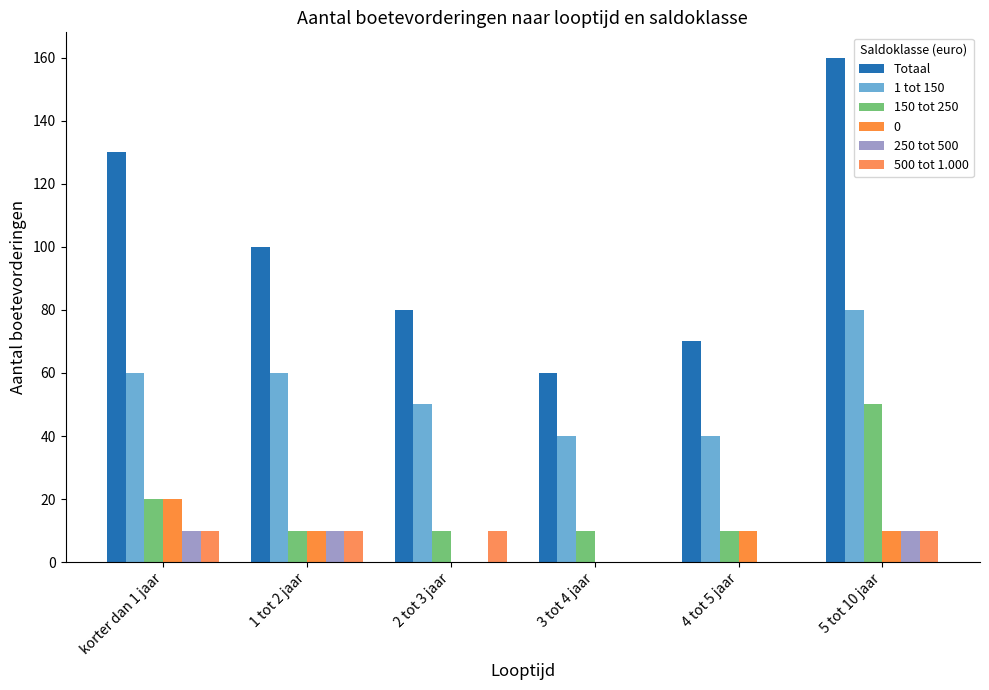

Does the chart contain stacked bars?

No